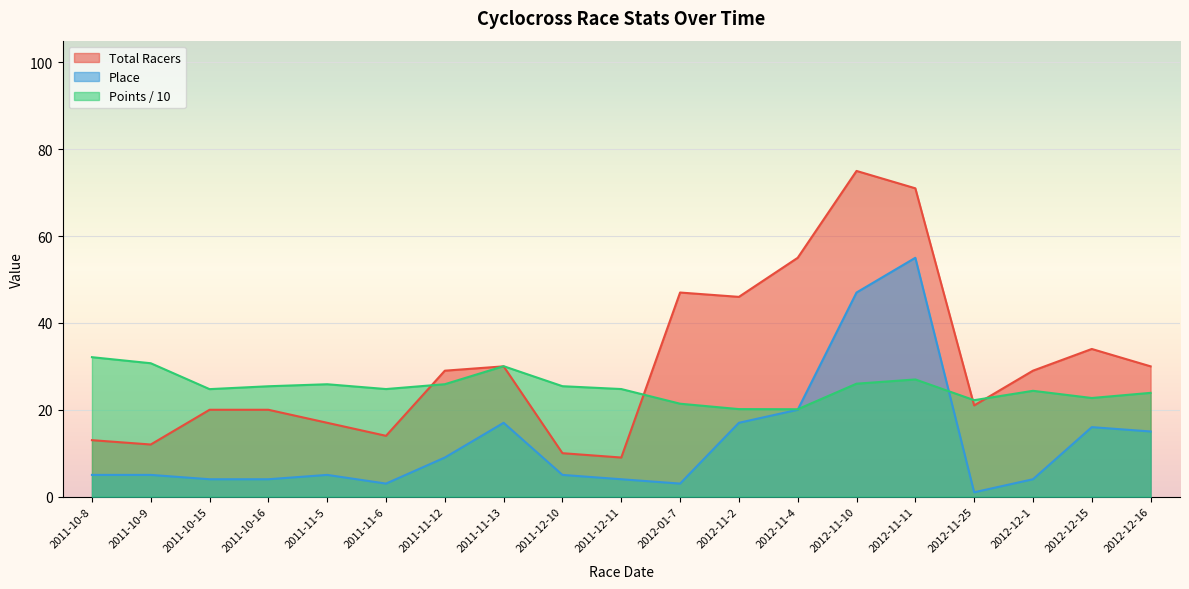

What is the sum of all Place values?

239.0